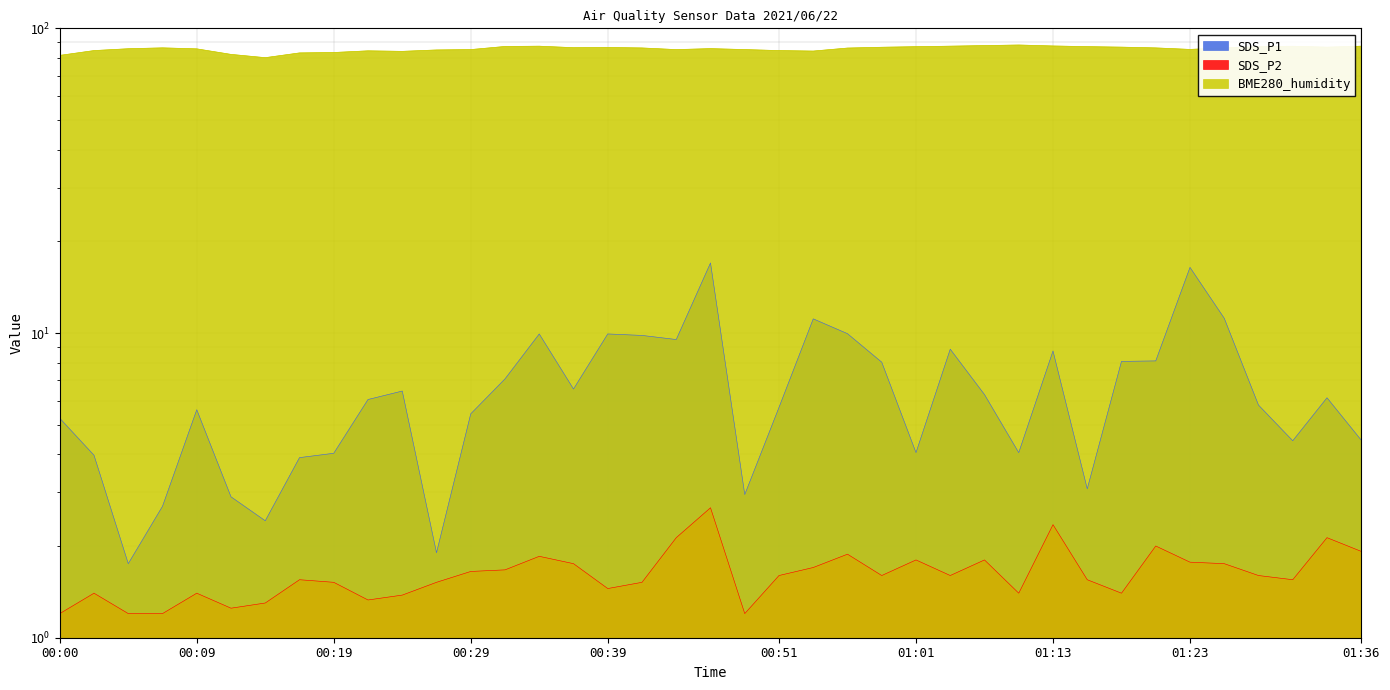

How many values in the SDS_P1 series exceed 6?

20